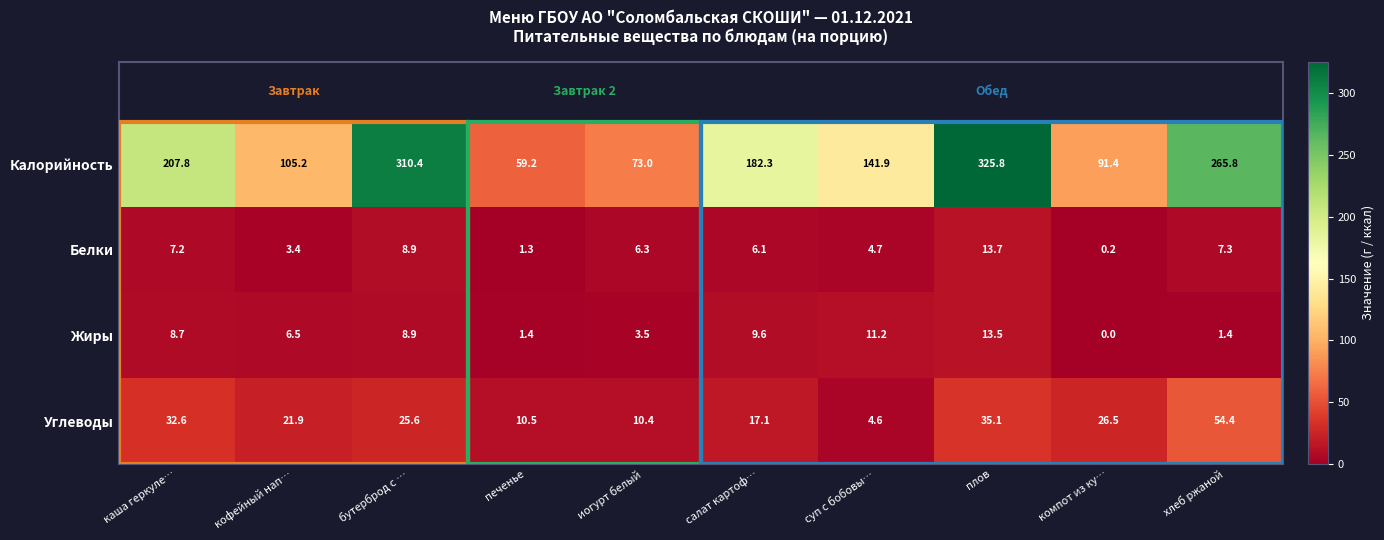

What is the sum of all Калорийность values?

1762.8